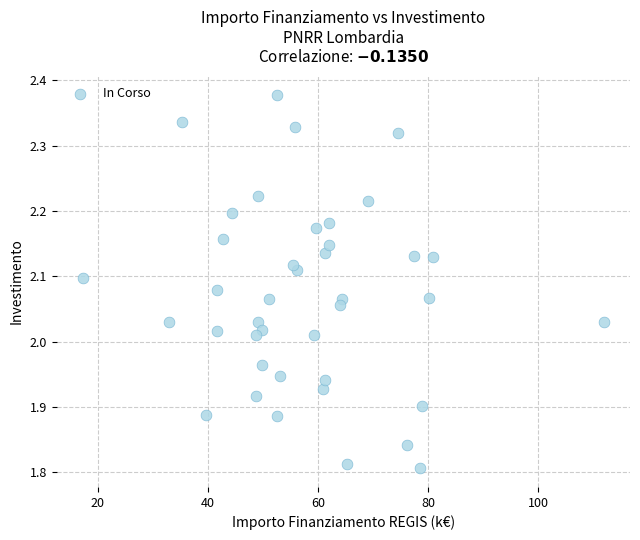

What is the range of Y values (max minus min)?

0.6